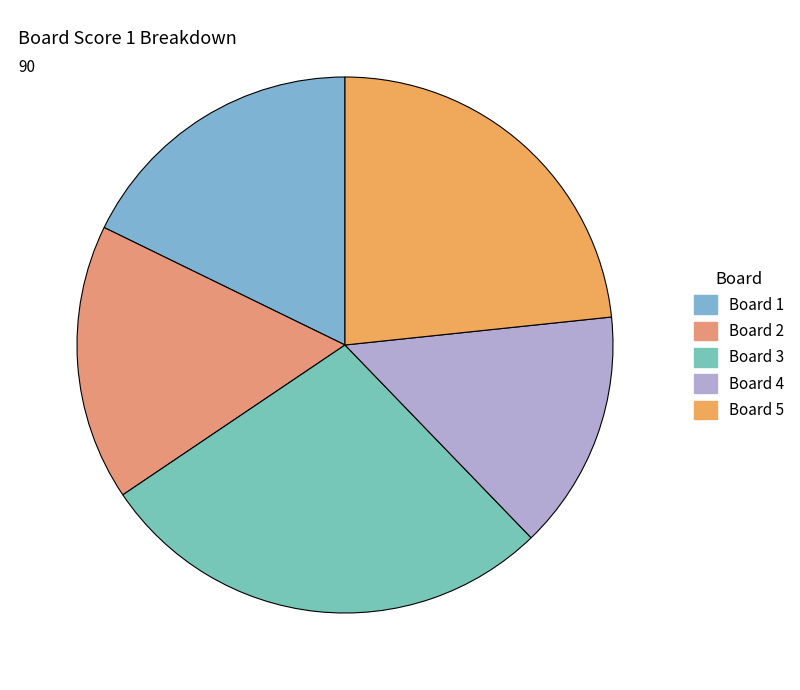

How many slices are in this pie chart?

5